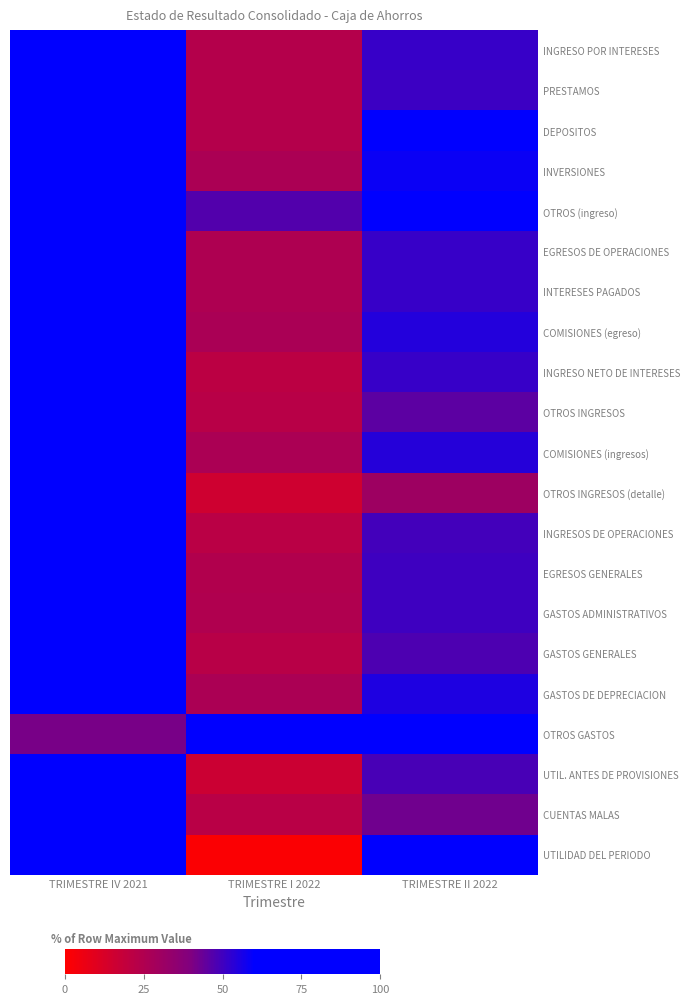

Reading left to right, extract all data points from this chart.

INGRESO POR INTERESES: TRIMESTRE IV 2021=100.0	TRIMESTRE I 2022=23.7	TRIMESTRE II 2022=51.5
PRESTAMOS: TRIMESTRE IV 2021=100.0	TRIMESTRE I 2022=23.3	TRIMESTRE II 2022=50.4
DEPOSITOS: TRIMESTRE IV 2021=100.0	TRIMESTRE I 2022=23.5	TRIMESTRE II 2022=77.3
INVERSIONES: TRIMESTRE IV 2021=100.0	TRIMESTRE I 2022=26.4	TRIMESTRE II 2022=58.5
OTROS (ingreso): TRIMESTRE IV 2021=78.7	TRIMESTRE I 2022=47.2	TRIMESTRE II 2022=100.0
EGRESOS DE OPERACIONES: TRIMESTRE IV 2021=100.0	TRIMESTRE I 2022=25.5	TRIMESTRE II 2022=51.5
INTERESES PAGADOS: TRIMESTRE IV 2021=100.0	TRIMESTRE I 2022=25.4	TRIMESTRE II 2022=51.3
COMISIONES (egreso): TRIMESTRE IV 2021=100.0	TRIMESTRE I 2022=26.6	TRIMESTRE II 2022=54.3
INGRESO NETO DE INTERESES: TRIMESTRE IV 2021=100.0	TRIMESTRE I 2022=21.1	TRIMESTRE II 2022=51.5
OTROS INGRESOS: TRIMESTRE IV 2021=100.0	TRIMESTRE I 2022=22.4	TRIMESTRE II 2022=45.5
COMISIONES (ingresos): TRIMESTRE IV 2021=100.0	TRIMESTRE I 2022=26.5	TRIMESTRE II 2022=54.3
OTROS INGRESOS (detalle): TRIMESTRE IV 2021=100.0	TRIMESTRE I 2022=15.4	TRIMESTRE II 2022=30.6
INGRESOS DE OPERACIONES: TRIMESTRE IV 2021=100.0	TRIMESTRE I 2022=21.6	TRIMESTRE II 2022=49.5
EGRESOS GENERALES: TRIMESTRE IV 2021=100.0	TRIMESTRE I 2022=24.3	TRIMESTRE II 2022=50.0
GASTOS ADMINISTRATIVOS: TRIMESTRE IV 2021=100.0	TRIMESTRE I 2022=24.6	TRIMESTRE II 2022=50.1
GASTOS GENERALES: TRIMESTRE IV 2021=100.0	TRIMESTRE I 2022=22.6	TRIMESTRE II 2022=47.8
GASTOS DE DEPRECIACION: TRIMESTRE IV 2021=100.0	TRIMESTRE I 2022=26.2	TRIMESTRE II 2022=55.3
OTROS GASTOS: TRIMESTRE IV 2021=41.1	TRIMESTRE I 2022=75.5	TRIMESTRE II 2022=100.0
UTIL. ANTES DE PROVISIONES: TRIMESTRE IV 2021=100.0	TRIMESTRE I 2022=16.0	TRIMESTRE II 2022=48.5
CUENTAS MALAS: TRIMESTRE IV 2021=100.0	TRIMESTRE I 2022=22.2	TRIMESTRE II 2022=42.4
UTILIDAD DEL PERIODO: TRIMESTRE IV 2021=100.0	TRIMESTRE I 2022=1.2	TRIMESTRE II 2022=62.9